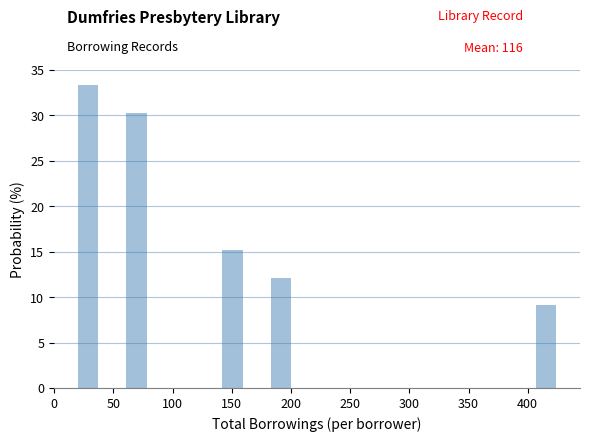

Over which range of the x-axis is the bar tallest?

20 to 40